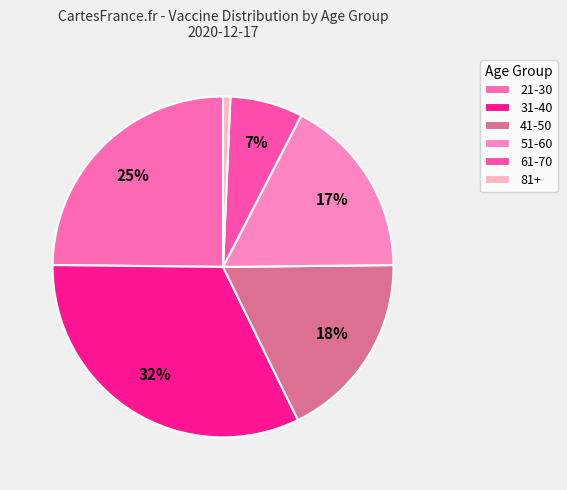

Is there a majority slice in this chart?

No